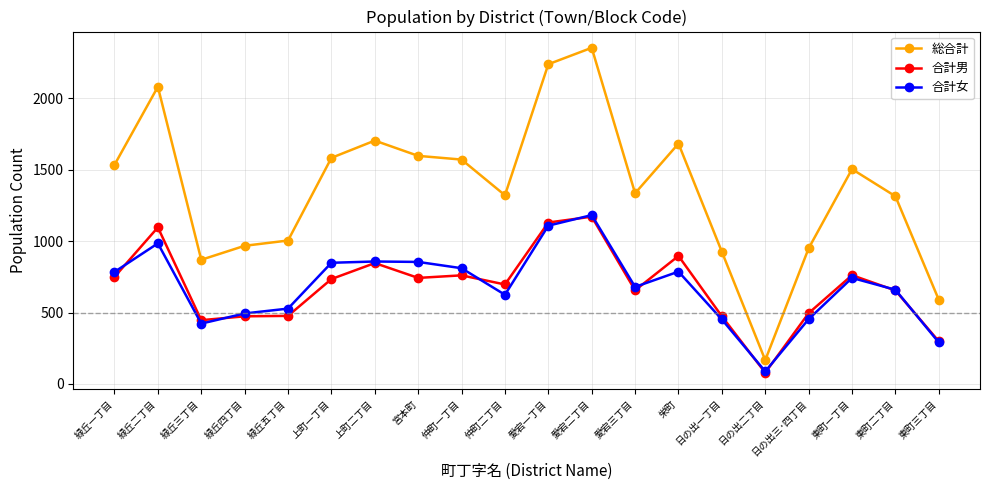

At which category does 合計女 reach its first local peak?

緑丘二丁目